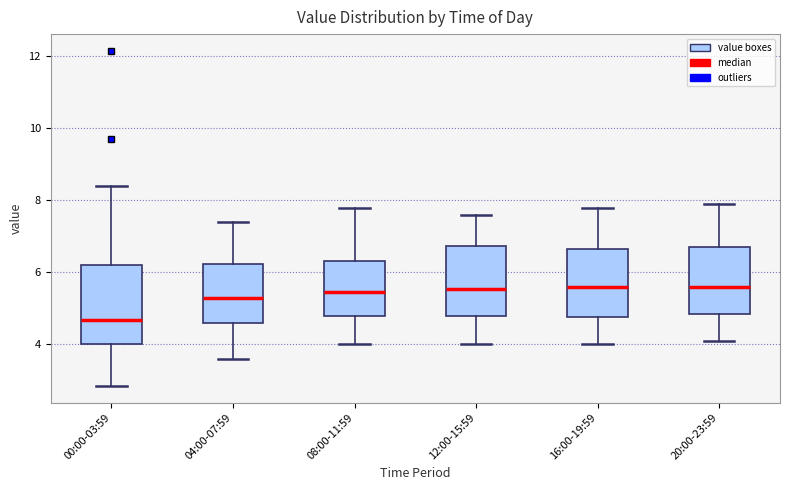

Reading left to right, read every box against the y-axis: the position of its median line, the range the box covers, and the ends of its whiskers. The values are not printed on the chart, so give them approximately, as read against the axis.

00:00-03:59: median 4.6, box 4.0 to 6.2, whiskers 2.8 to 8.4
04:00-07:59: median 5.2, box 4.6 to 6.2, whiskers 3.6 to 7.4
08:00-11:59: median 5.4, box 4.8 to 6.4, whiskers 4.0 to 7.8
12:00-15:59: median 5.6, box 4.8 to 6.8, whiskers 4.0 to 7.6
16:00-19:59: median 5.6, box 4.8 to 6.6, whiskers 4.0 to 7.8
20:00-23:59: median 5.6, box 4.8 to 6.8, whiskers 4.2 to 8.0